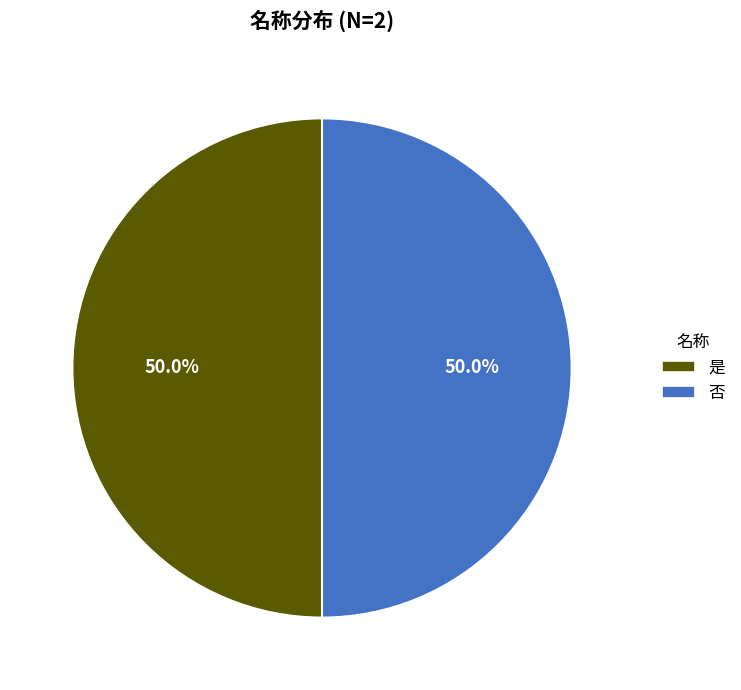

Is the sum of 否 and 是 greater than half?

Yes